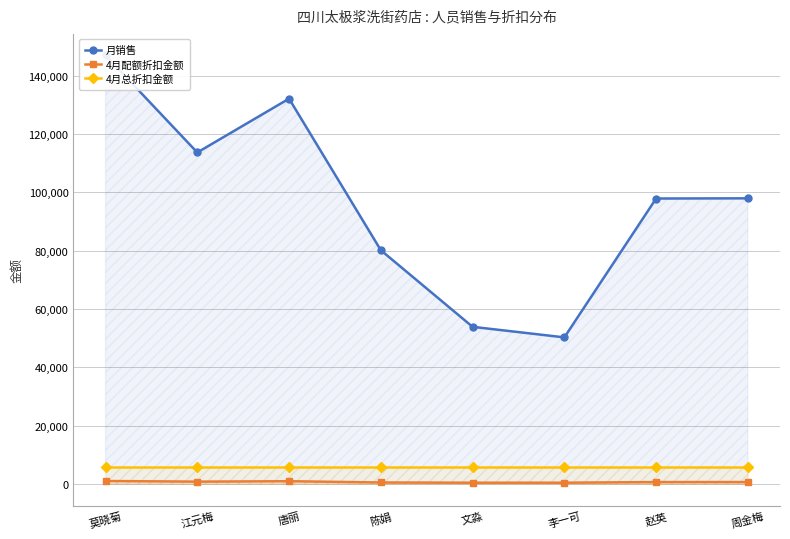

What is the label of the 6th point from the right?

唐丽